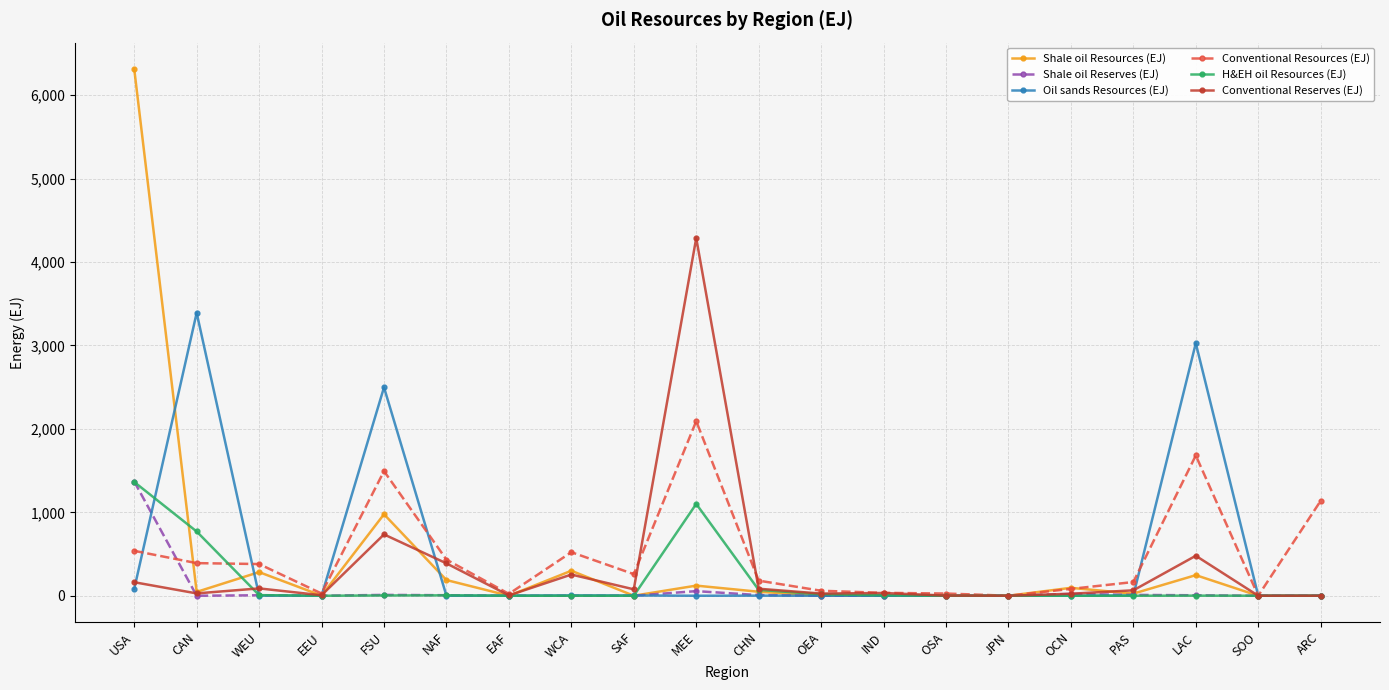

What are all the series names shown in the legend?

Shale oil Resources (EJ), Shale oil Reserves (EJ), Oil sands Resources (EJ), Conventional Resources (EJ), H&EH oil Resources (EJ), Conventional Reserves (EJ)